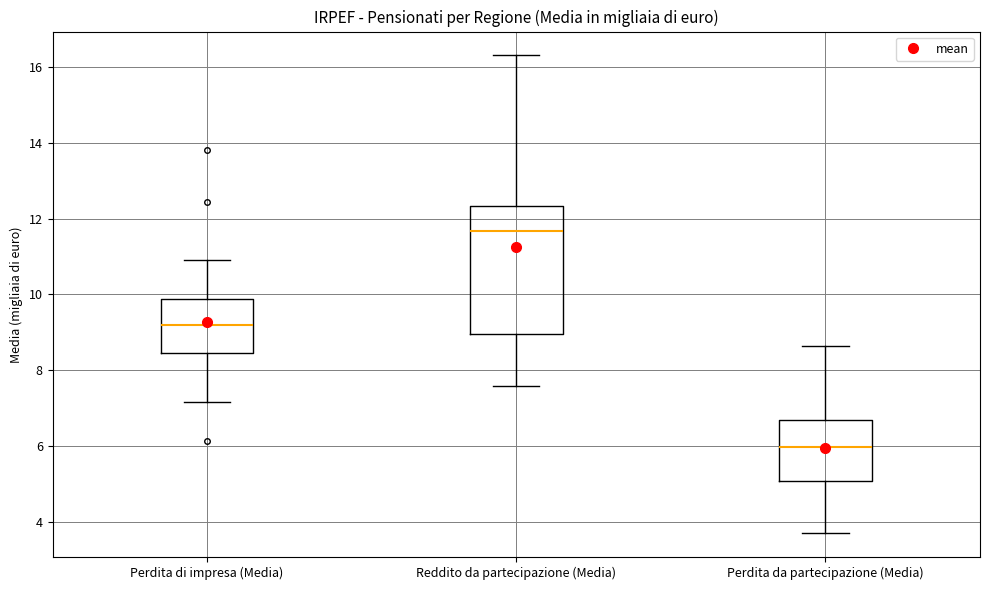

Which box is the tallest, from its lower edge to its upper edge?

Reddito da partecipazione (Media)